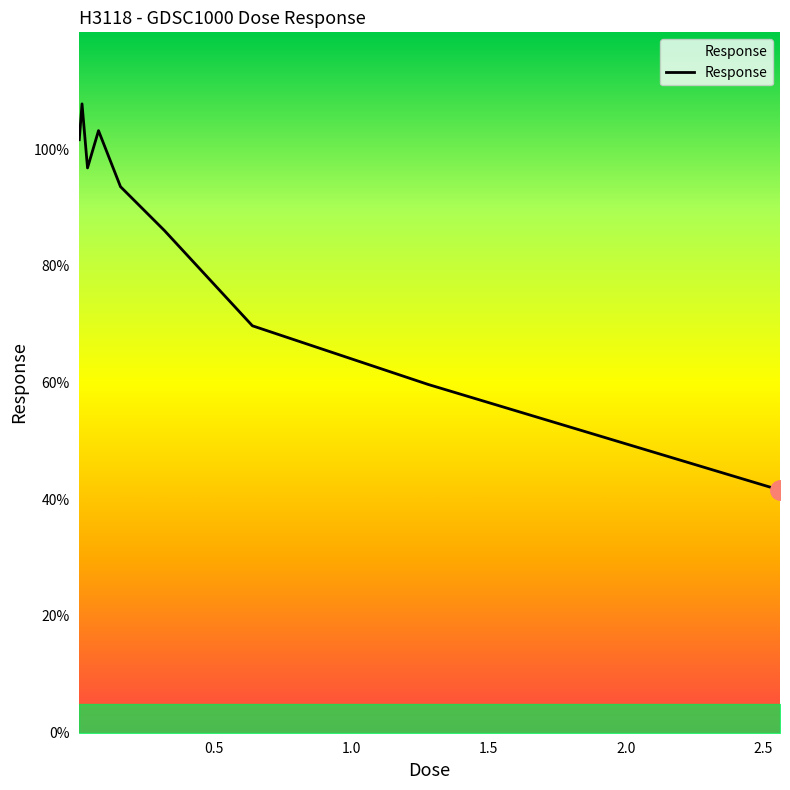

What is the maximum value shown in the chart?

107.7